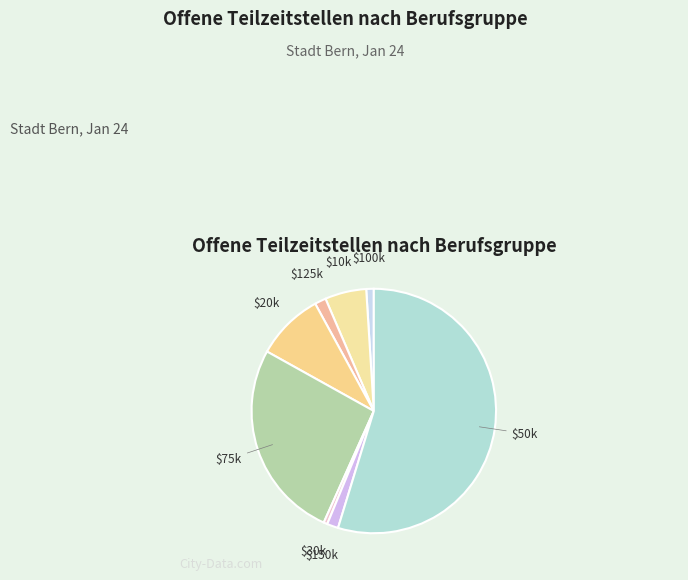

How many slices are in this pie chart?

8